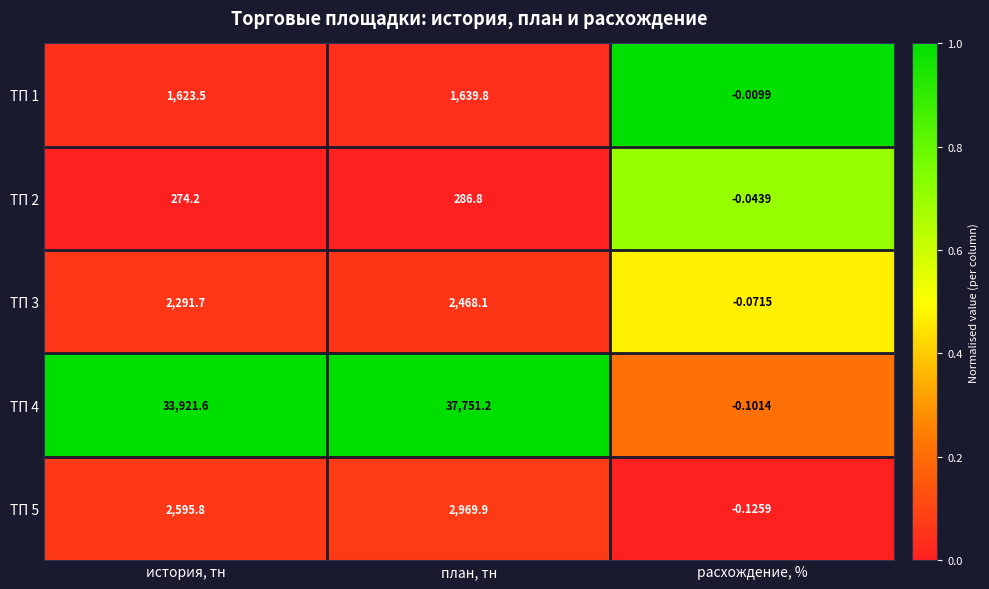

Is the value of ТП 4 at история, тн greater than the value of ТП 3 at расхождение, %?

Yes